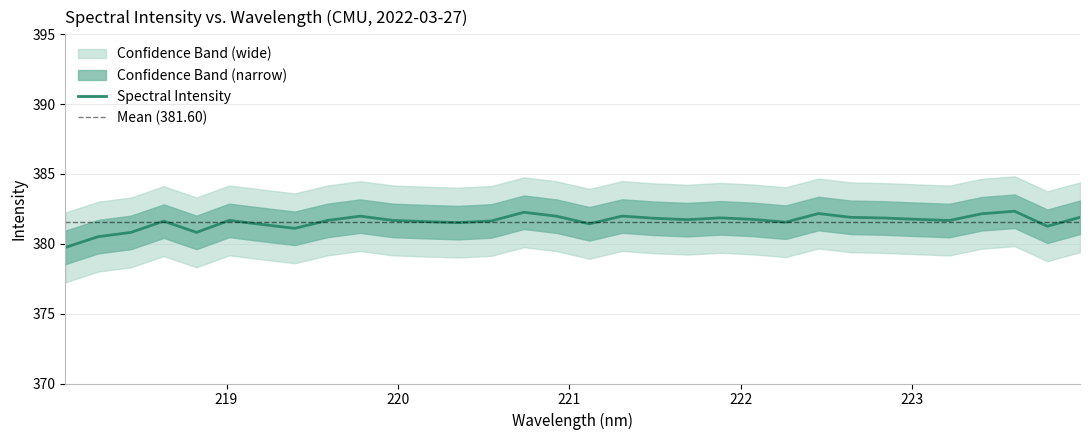

Between 218.442 and 223.5987, which is larger?

223.5987